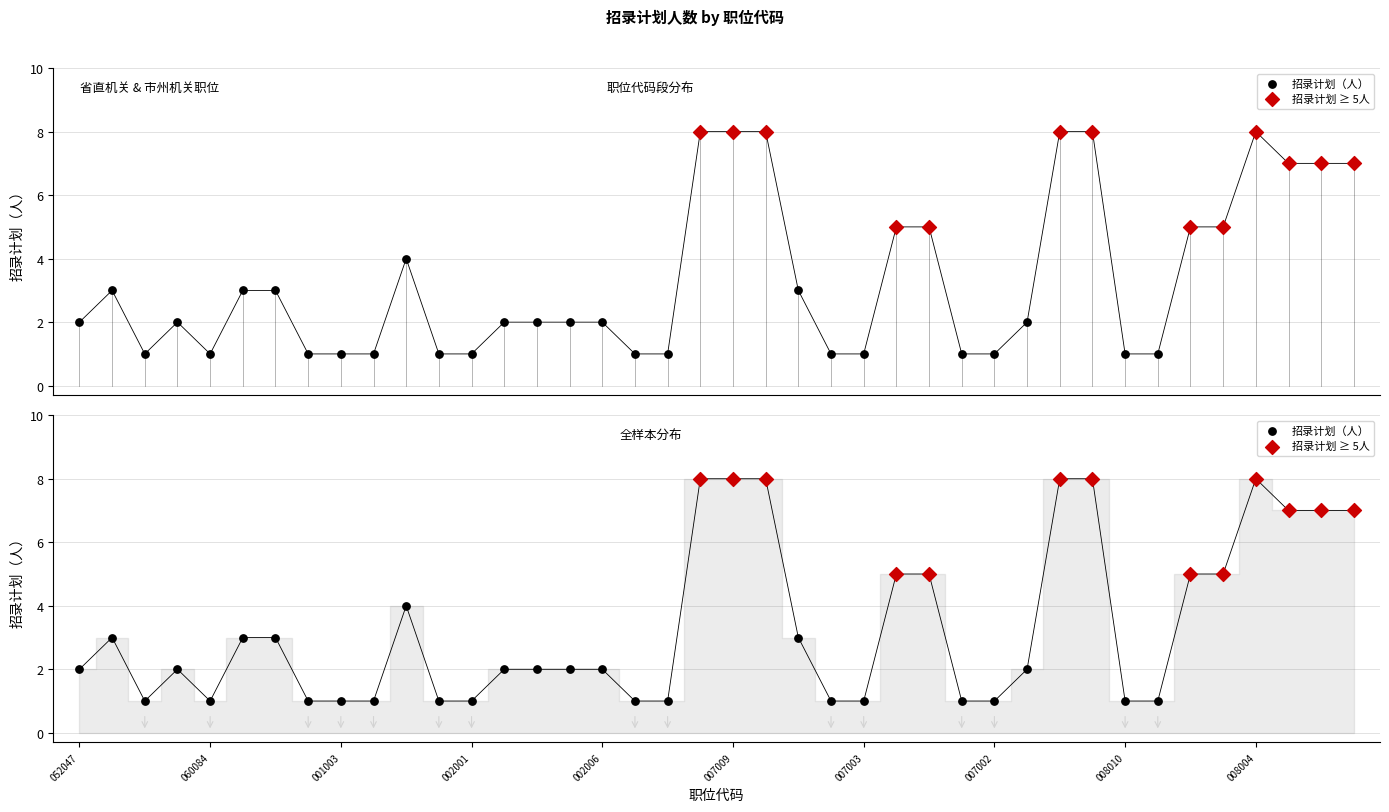

What is the change in value from 2001052049 to 2002004007010?

+7